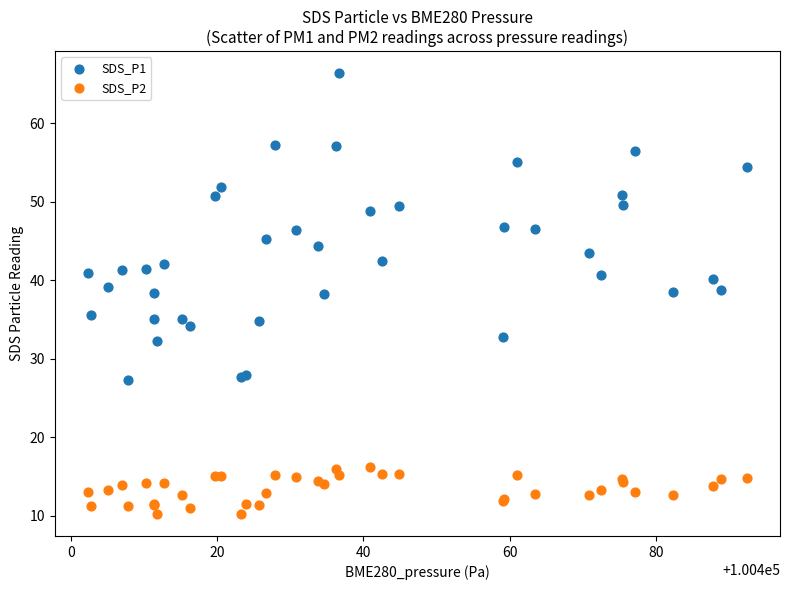

What are all the series names shown in the legend?

SDS_P1, SDS_P2